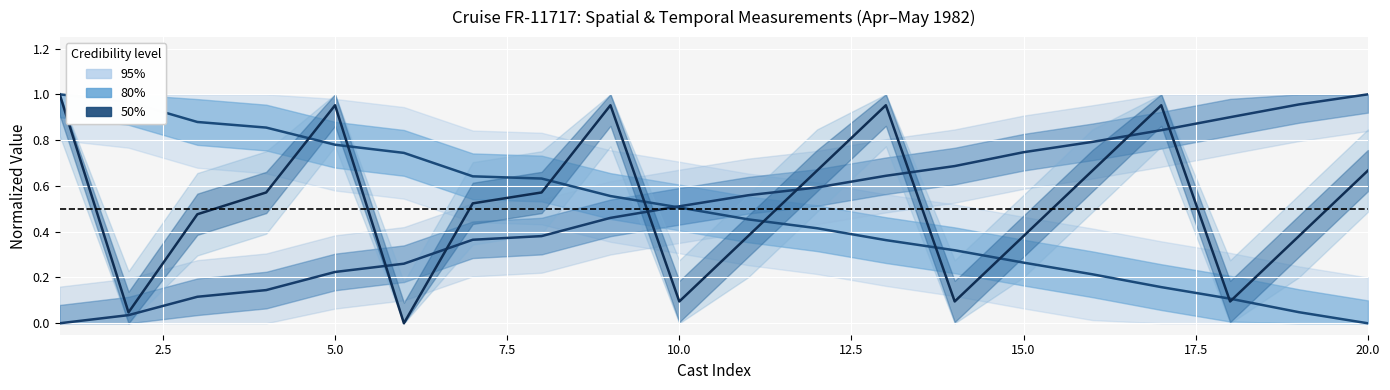

How many intersections are there between Longitude (norm) and Latitude (norm)?

1